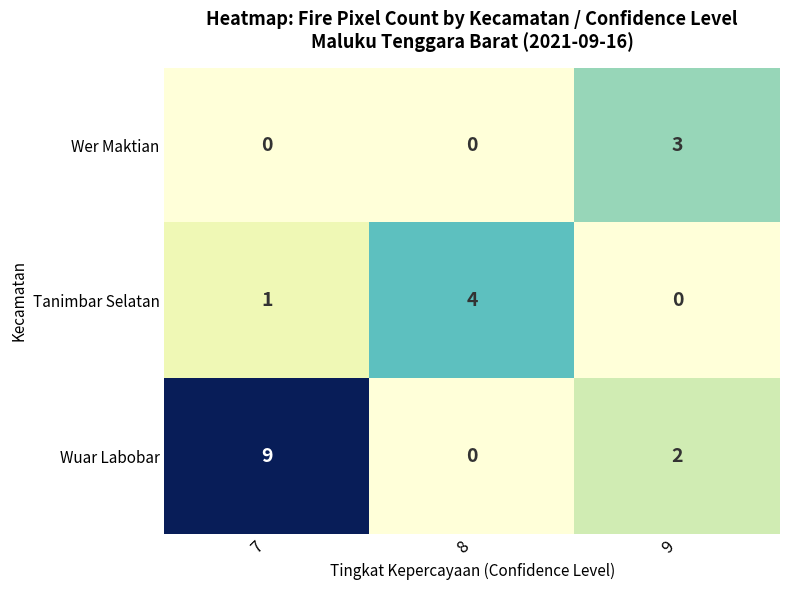

Which category has the highest value in the Wer Maktian series?

9